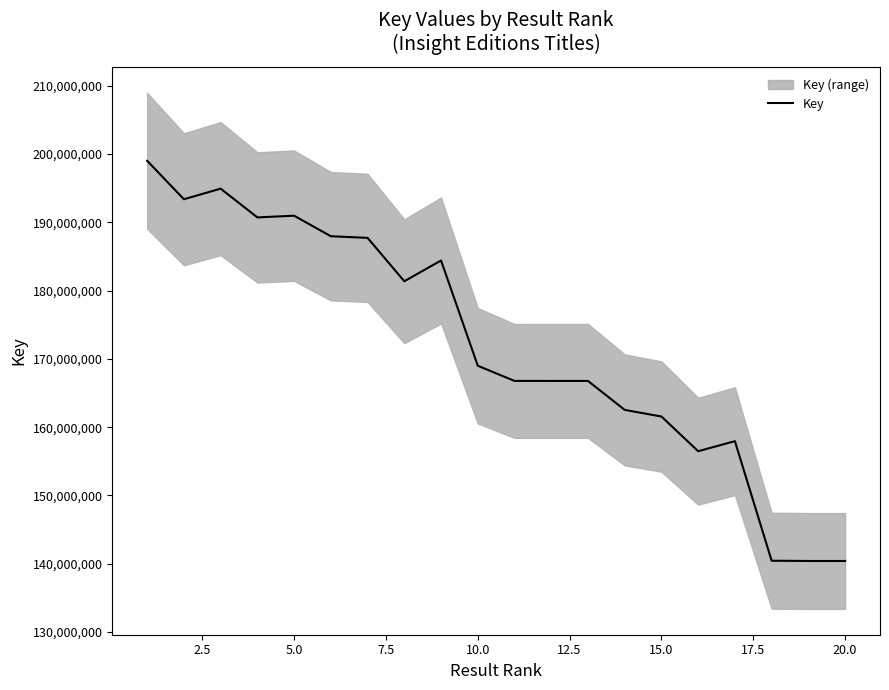

How many lines are shown in the chart?

1